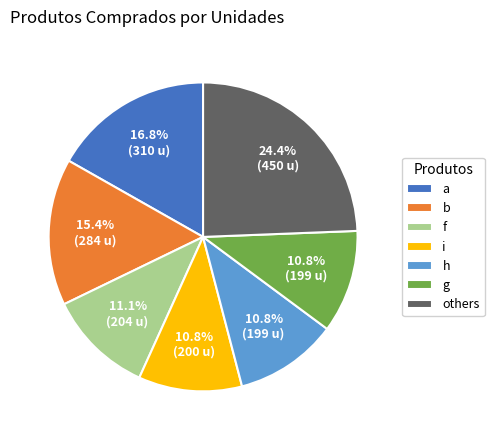

How much of the chart is everything except a?

83.2%